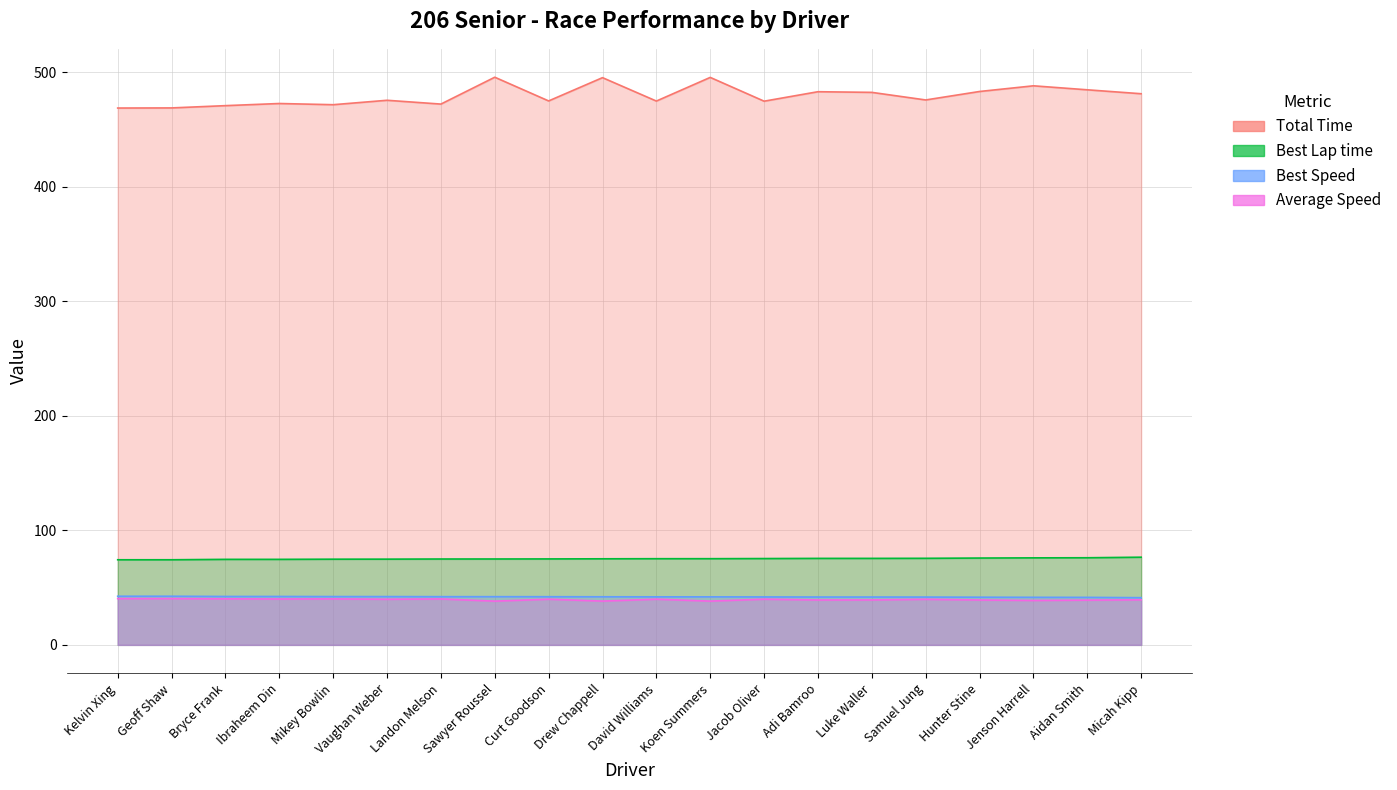

Which category has the lowest value in the Best Speed series?

Micah Kipp